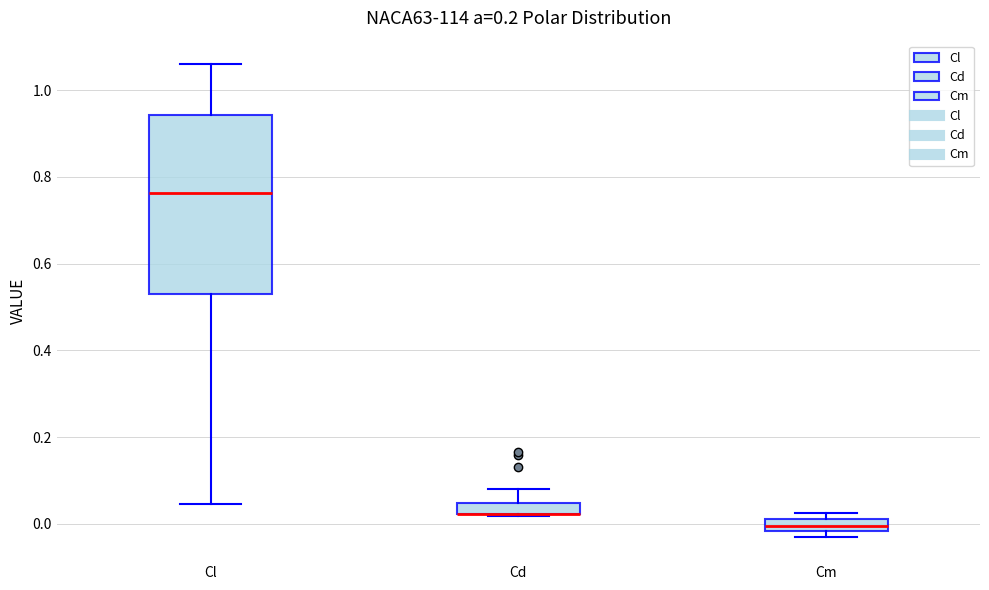

Comparing the boxes themselves (not the whiskers), which one is the tallest?

Cl